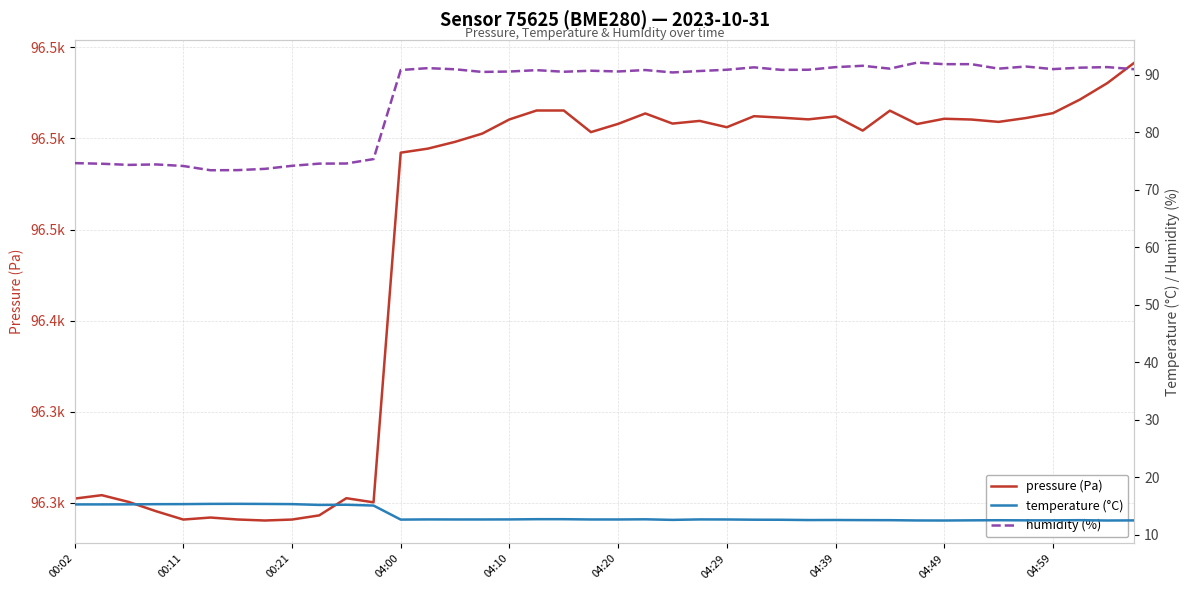

Reading right to left, what are all the values shown in this chart?

pressure (Pa): 96541.6	96530.4	96521.4	96513.9	96511.2	96509.1	96510.4	96510.8	96507.9	96515.2	96504.3	96512.1	96510.5	96511.4	96512.2	96506.2	96509.6	96508.2	96513.7	96508.0	96503.5	96515.3	96515.3	96510.4	96502.7	96498.1	96494.4	96492.2	96300.2	96302.5	96293.1	96290.8	96290.2	96290.8	96291.9	96290.8	96295.3	96300.4	96304.2	96302.3
temperature (°C): 12.5	12.5	12.5	12.5	12.5	12.5	12.5	12.5	12.5	12.5	12.5	12.6	12.6	12.6	12.6	12.7	12.7	12.6	12.7	12.7	12.7	12.7	12.7	12.7	12.7	12.7	12.7	12.6	15.1	15.2	15.2	15.3	15.3	15.4	15.4	15.3	15.3	15.3	15.3	15.3
humidity (%): 90.9	91.3	91.2	90.9	91.4	91.0	91.8	91.8	92.1	91.0	91.5	91.3	90.8	90.8	91.2	90.8	90.6	90.4	90.8	90.5	90.7	90.5	90.8	90.5	90.5	90.9	91.1	90.8	75.3	74.5	74.5	74.1	73.6	73.4	73.4	74.1	74.4	74.3	74.5	74.6